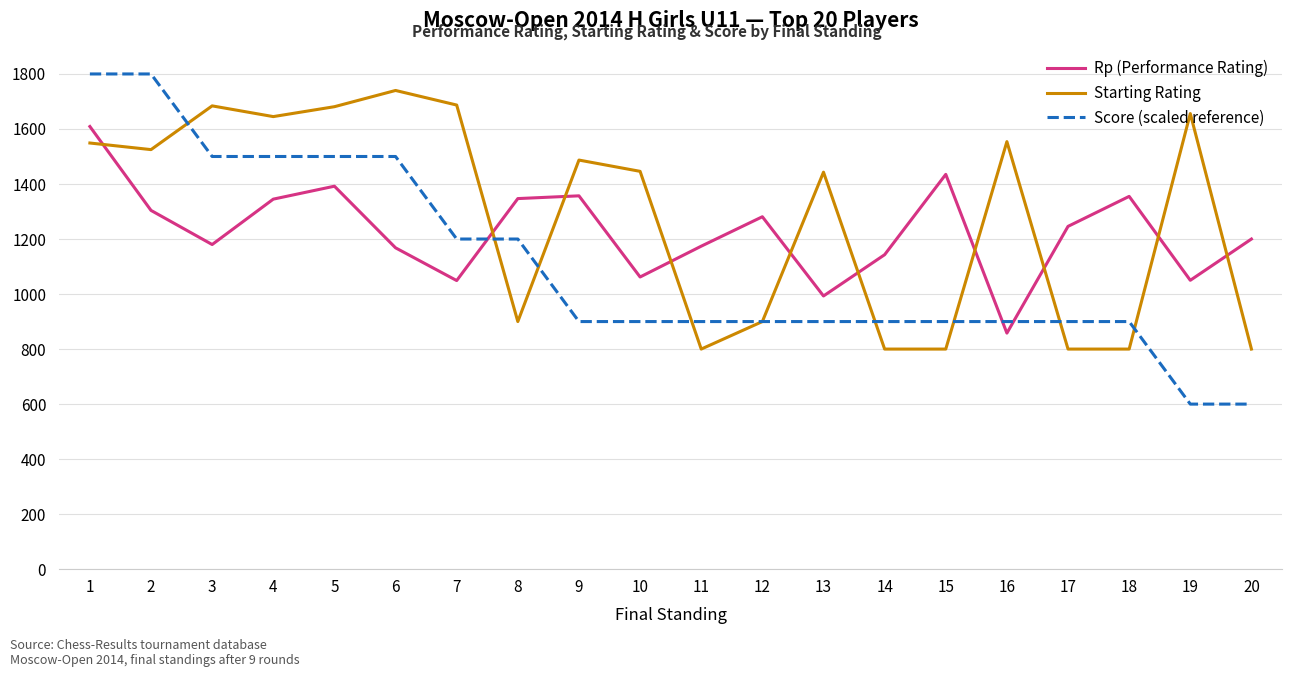

What is the difference between the maximum and second lowest values in the Starting Rating series?

940